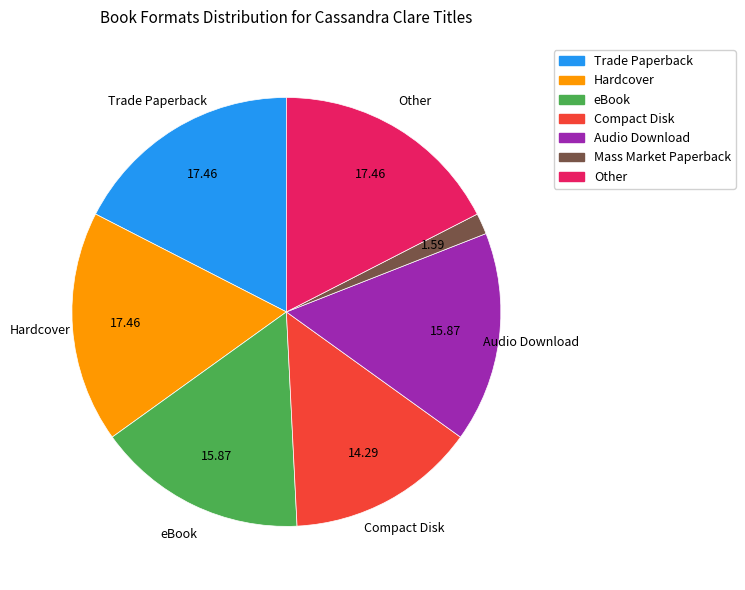

Between eBook and Compact Disk, which is larger?

eBook